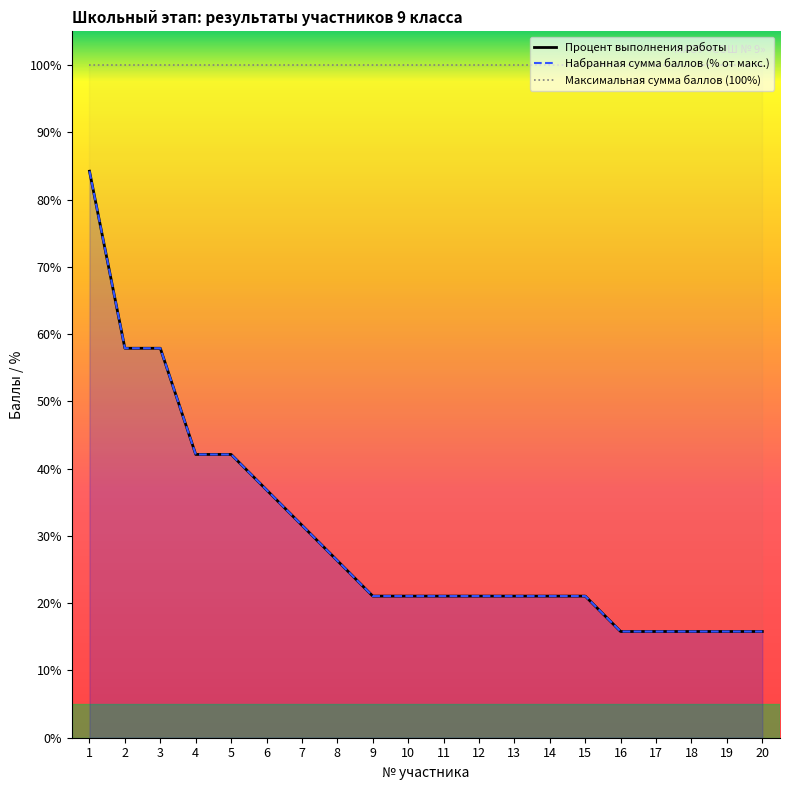

Is it true that Максимальная сумма баллов (100%) equals 142.5 at 18?

False